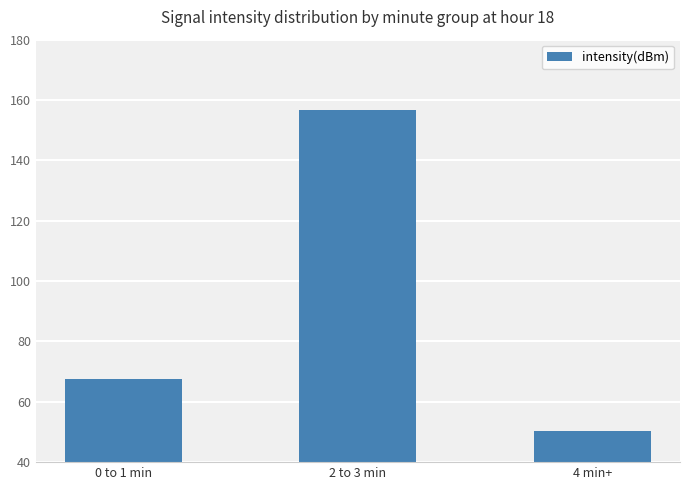

Which label corresponds to the smallest value in the chart?

4 min+